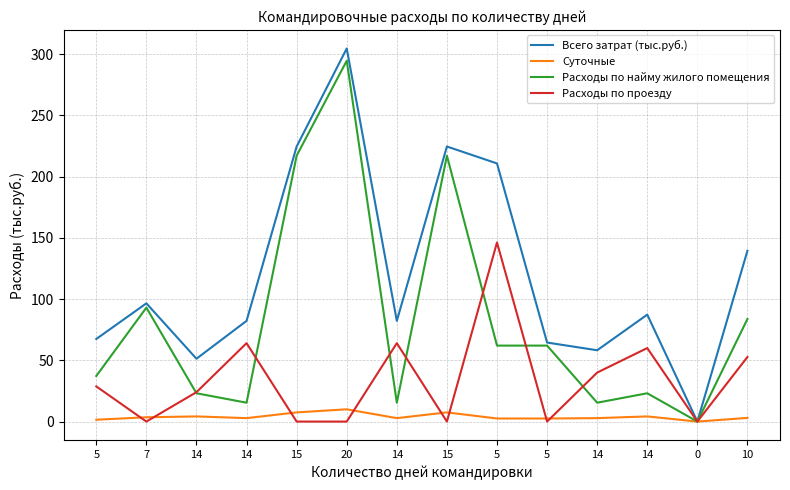

What is the spread (max minus min) of values at 5?

65.9